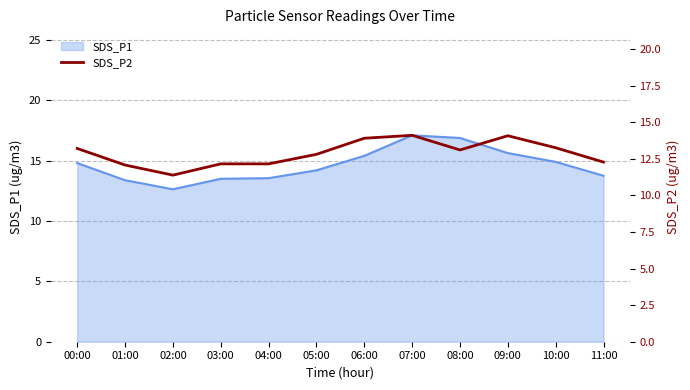

What is the label of the 8th point from the left?

07:00